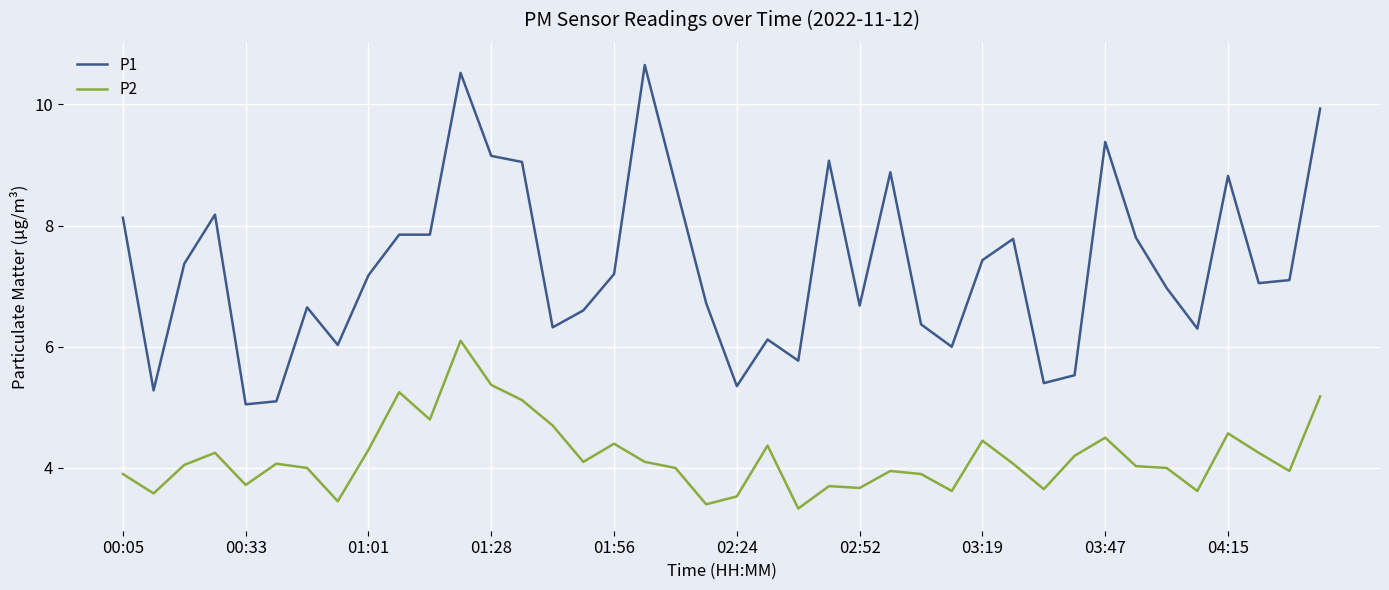

Which series has the largest range (max minus min)?

P1